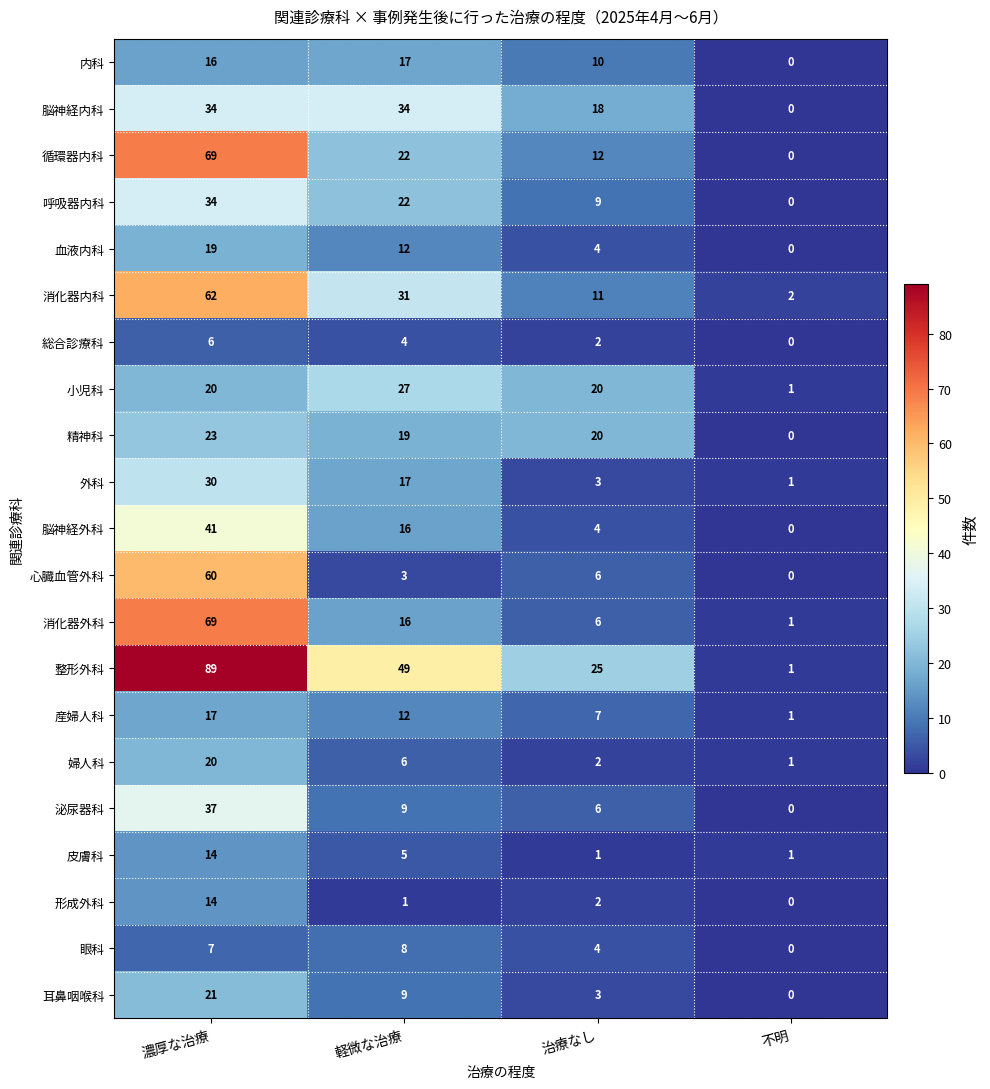

Which category has the lowest value in the 呼吸器内科 series?

不明